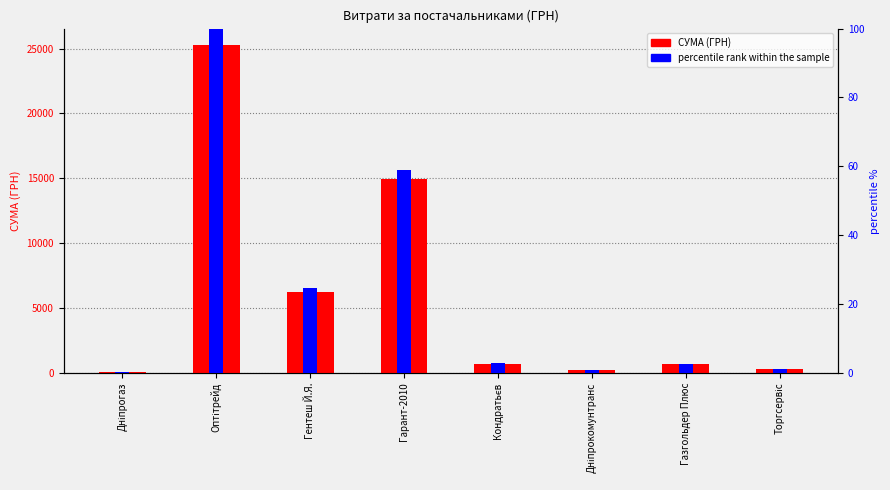

Reading left to right, extract all data points from this chart.

СУМА (ГРН): Дніпрогаз=77.4	Оптітрейд=25278.0	Гентеш Й.Я.=6207.0	Гарант-2010=14912.0	Кондратьєв=715.0	Дніпрокомунтранс=212.6	Газгольдер Плюс=670.0	Торгсервіс=304.0
percentile rank within the sample: Дніпрогаз=0.3	Оптітрейд=100.0	Гентеш Й.Я.=24.6	Гарант-2010=59.0	Кондратьєв=2.8	Дніпрокомунтранс=0.8	Газгольдер Плюс=2.7	Торгсервіс=1.2